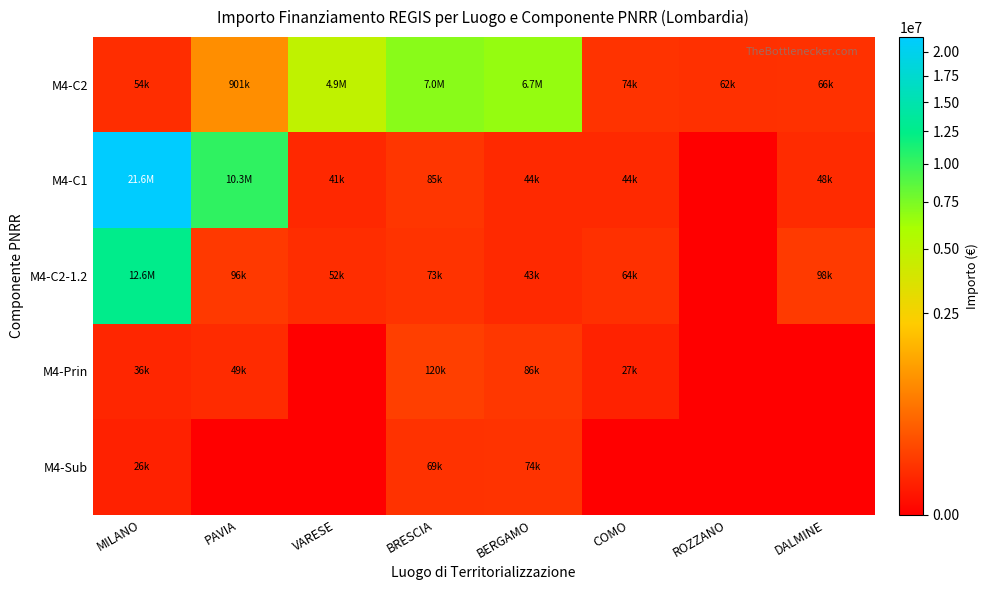

Which series has the largest range (max minus min)?

M4-C1